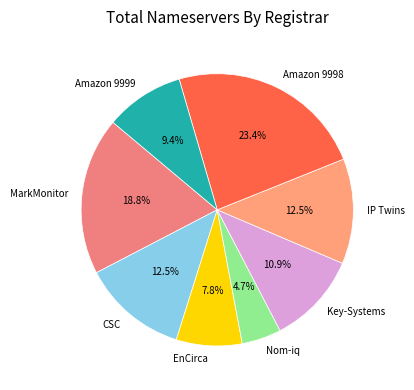

What is the ratio of the value at Amazon 9998 to the value at Key-Systems?

2.1